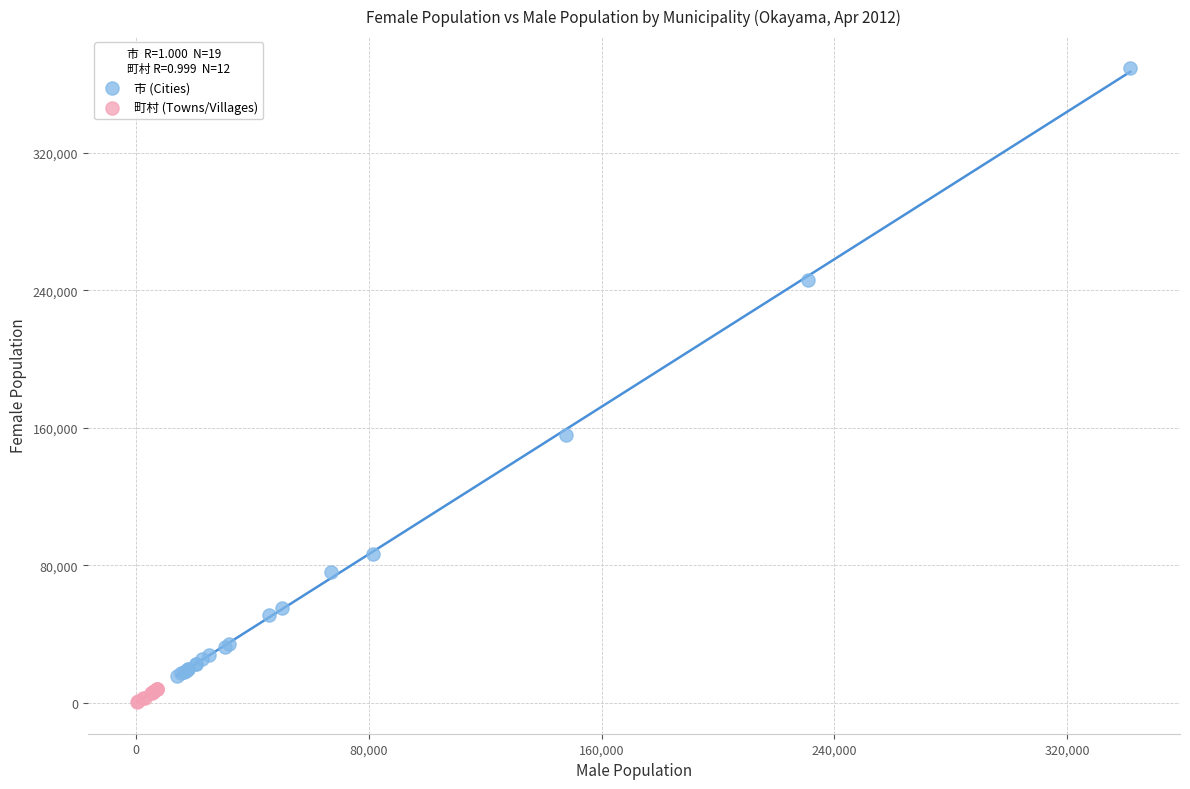

Which series reaches the maximum Y coordinate?

市 (Cities)